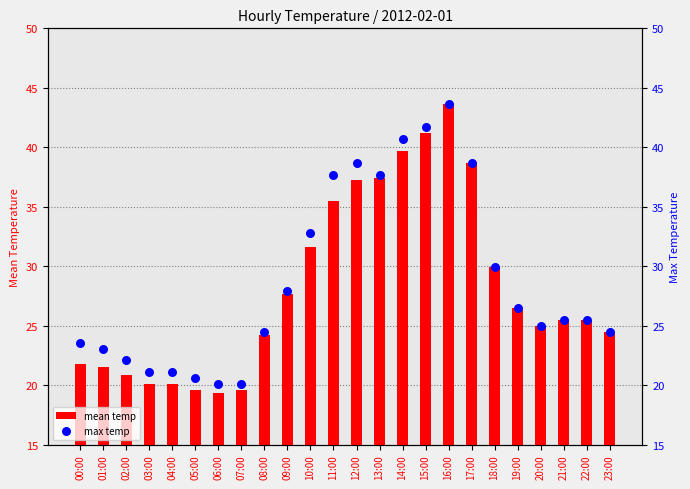

At how many categories does at least one series exceed 28?

9